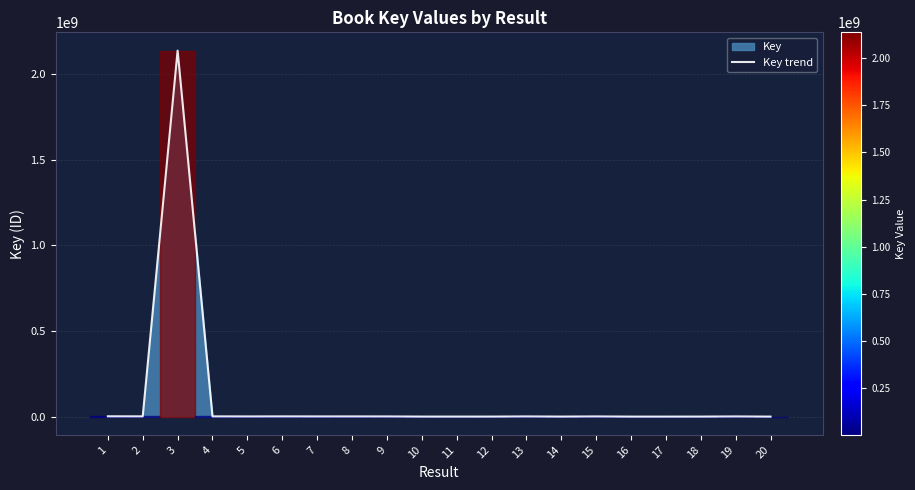

True or false: there are more than 2 points higher than both neighbors.

True